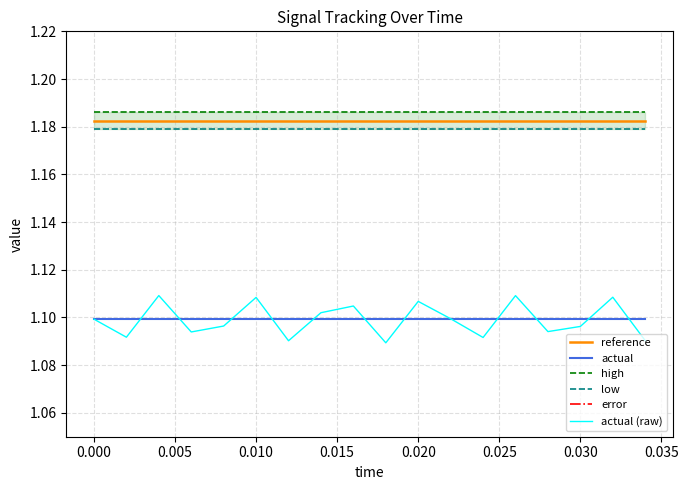

The actual (raw) series shows 0.6 at 0.030. True or false?

False